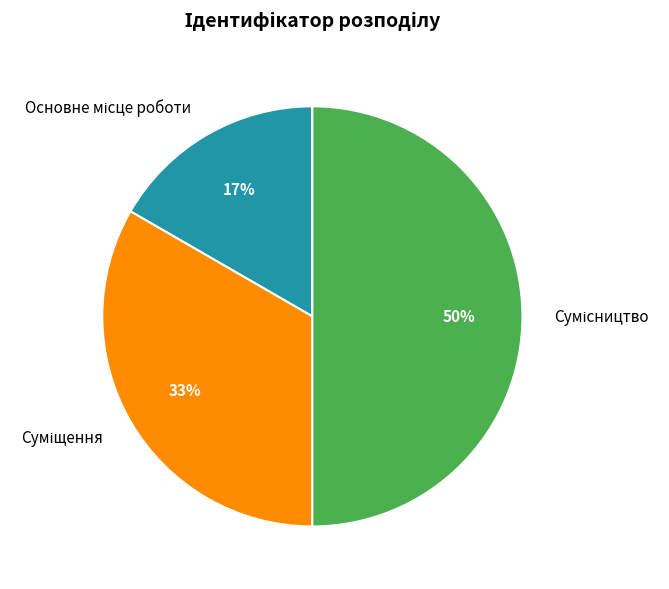

To the nearest percent, what is the difference between the largest and smallest slice percentages?

33%